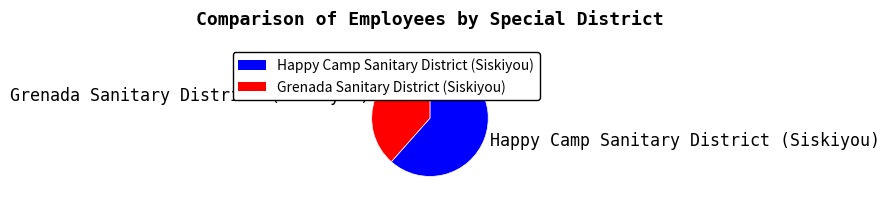

How many slices are in this pie chart?

2